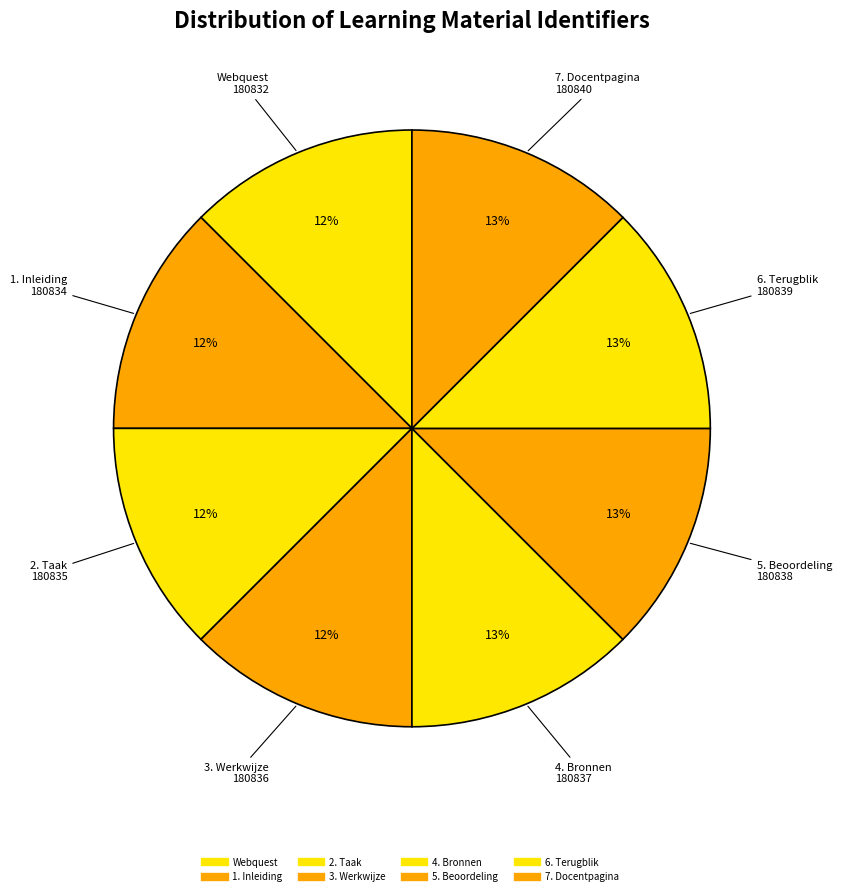

Count the number of slices in the pie.

8